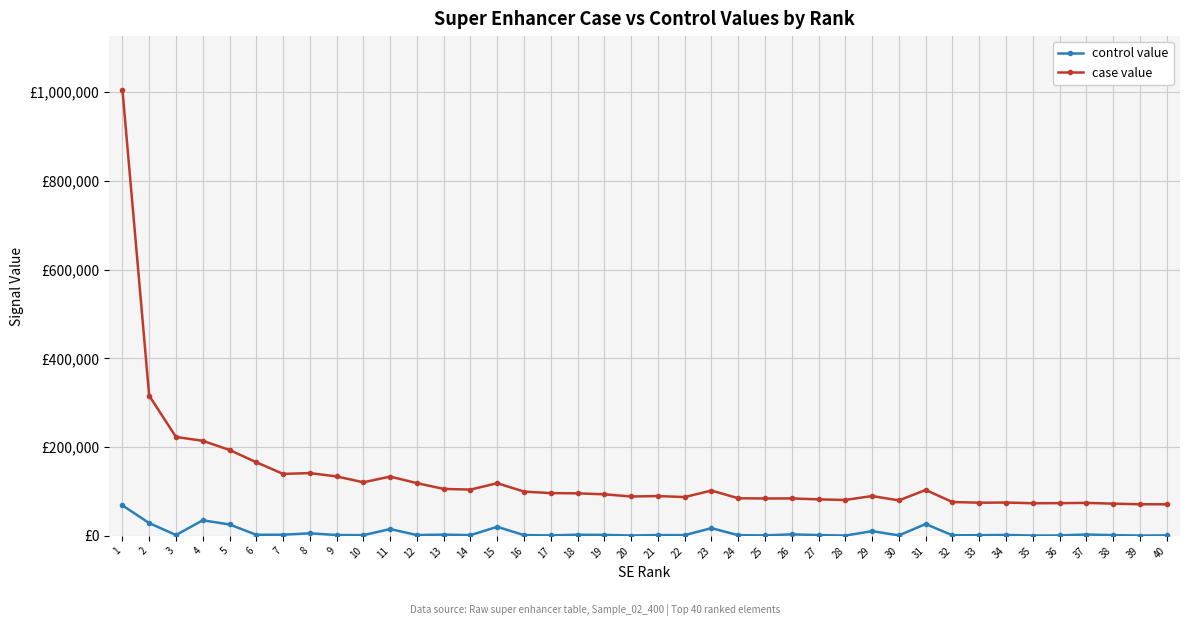

Rank the series by their maximum value, from highest to lowest.

case value, control value